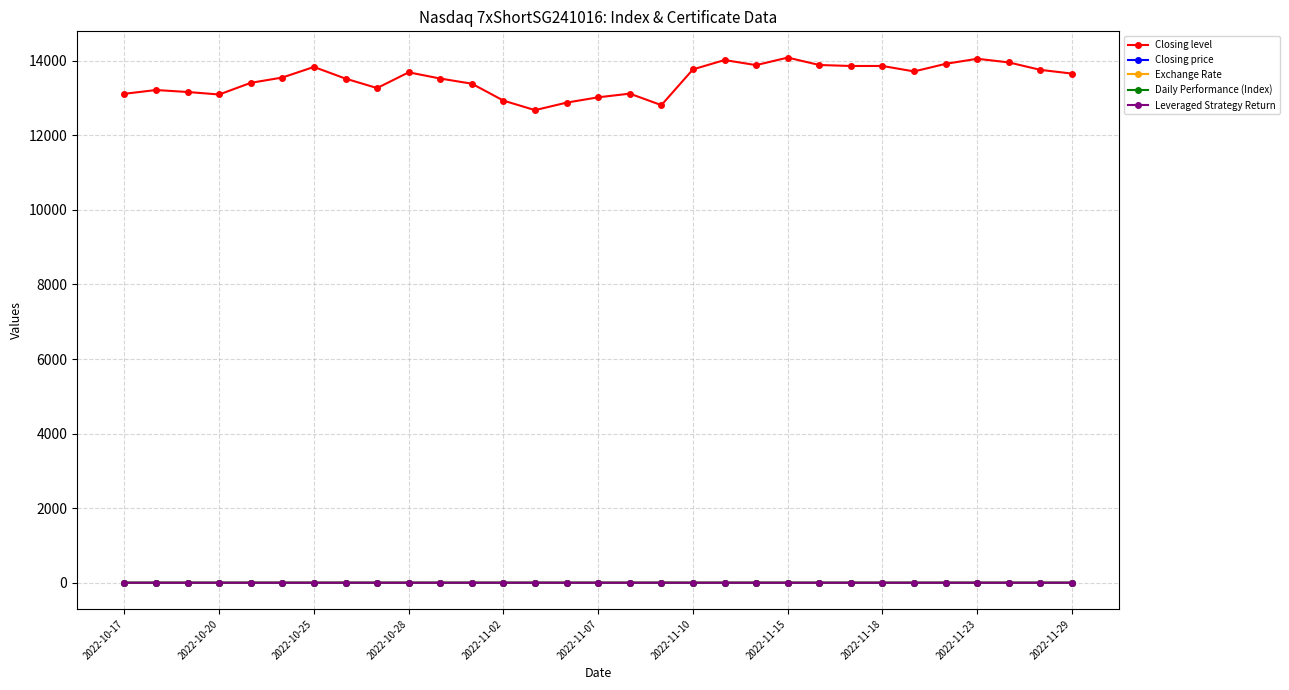

Does the chart have visible grid lines?

Yes